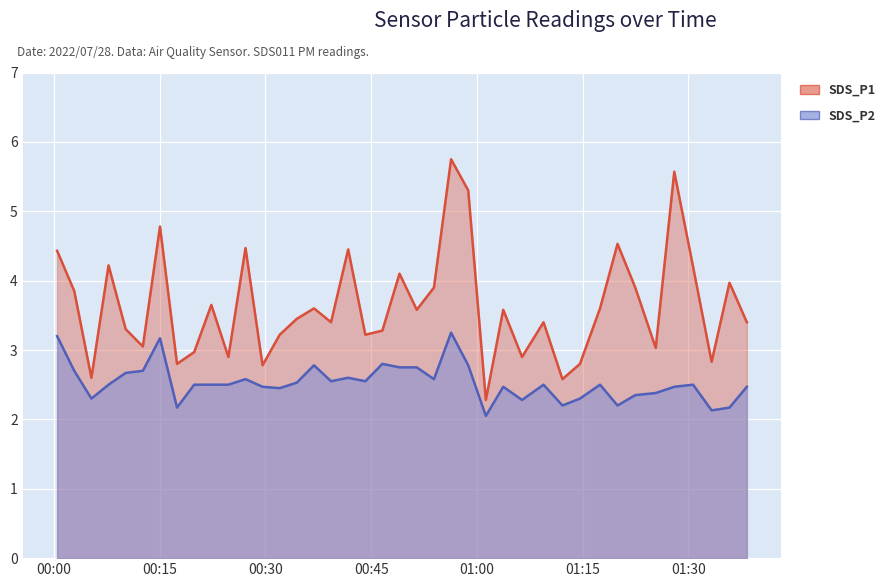

How many values in the SDS_P1 series are below 3?

10